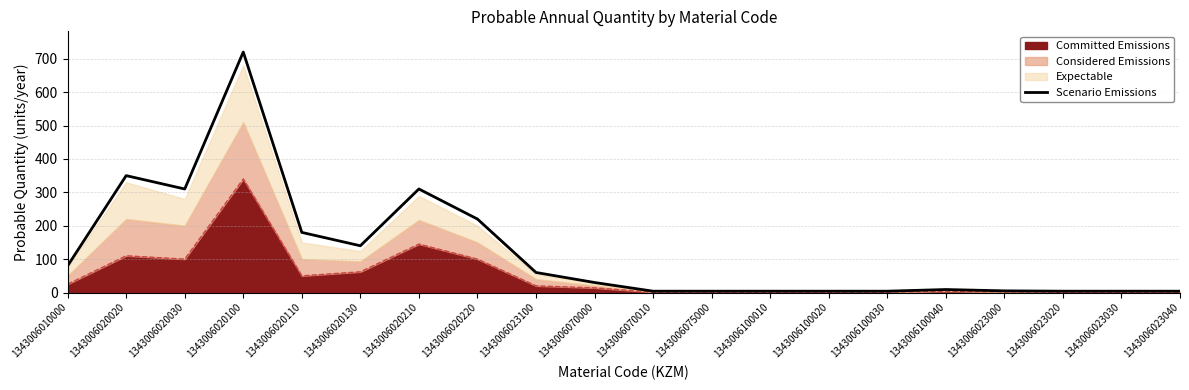

What is the change in value from 1343006023000 to 1343006023040?

-1